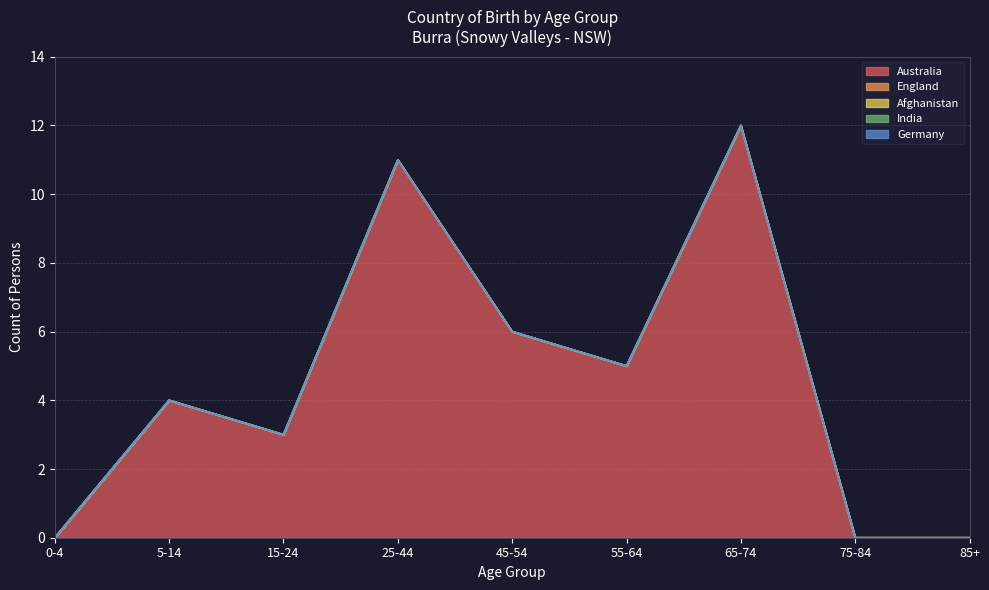

Which series has the widest spread of values?

Australia